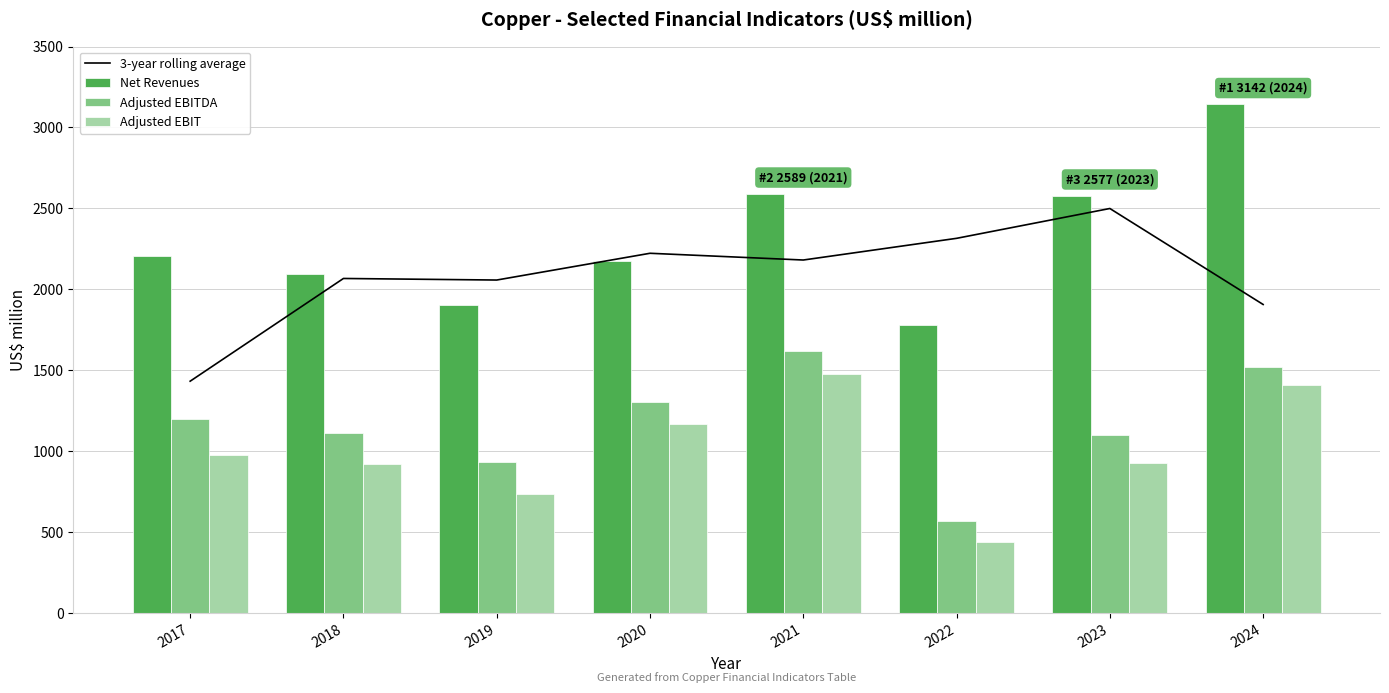

Reading left to right, extract all data points from this chart.

3-year rolling average: 1432.3	2067.0	2057.3	2222.7	2181.0	2315.0	2499.3	1906.3
Net Revenues: 2204.0	2093.0	1904.0	2175.0	2589.0	1779.0	2577.0	3142.0
Adjusted EBITDA: 1197.0	1111.0	931.0	1305.0	1617.0	569.0	1100.0	1521.0
Adjusted EBIT: 979.0	922.0	736.0	1167.0	1476.0	437.0	924.0	1409.0